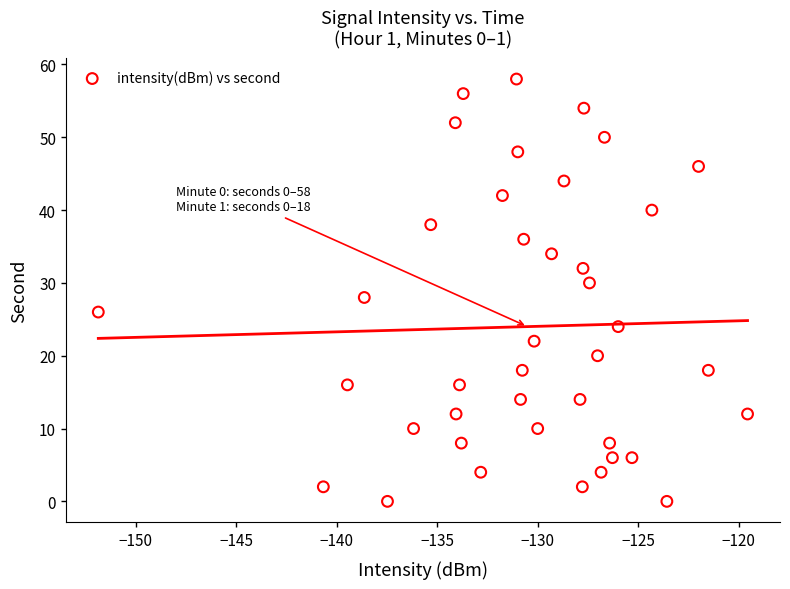

What is the range of Y values (max minus min)?

58